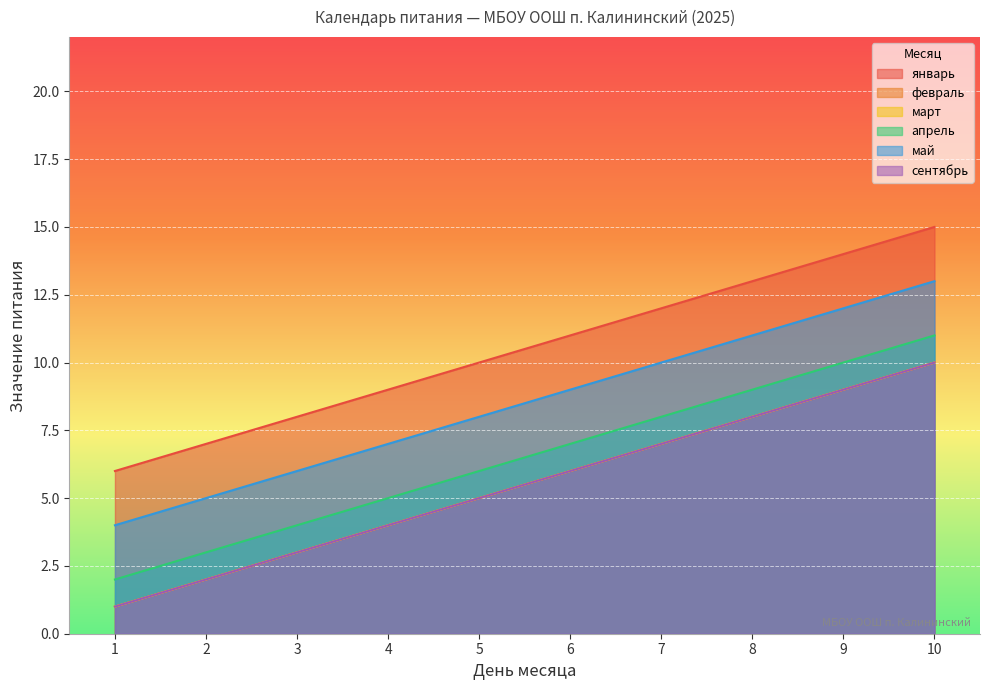

Which series has the widest spread of values?

январь